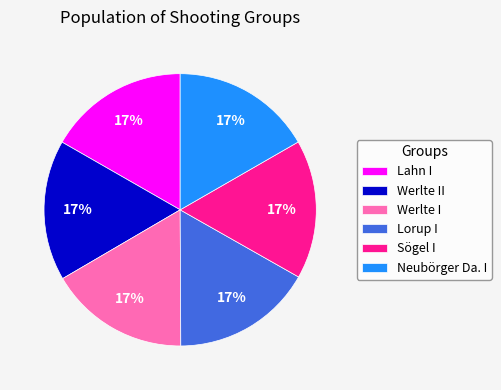

Approximately how many times larger is the value at Werlte I compared to Neubörger Da. I?

1.0